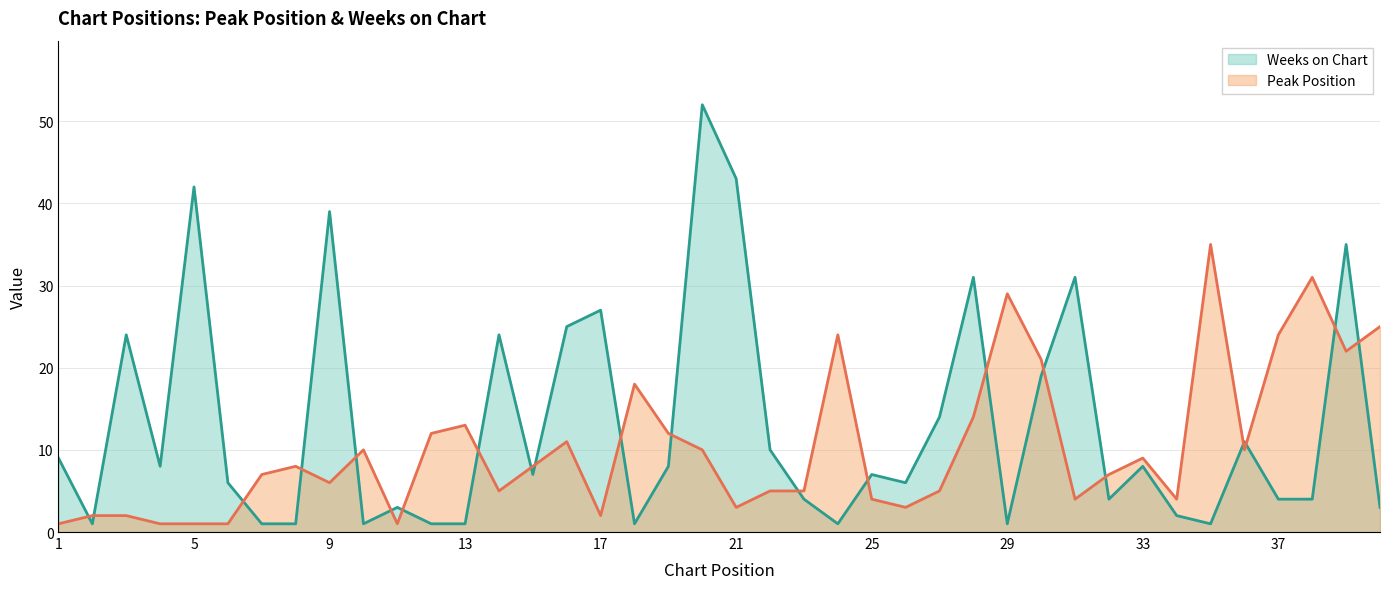

Where does the Weeks on Chart series first go above 7?

1